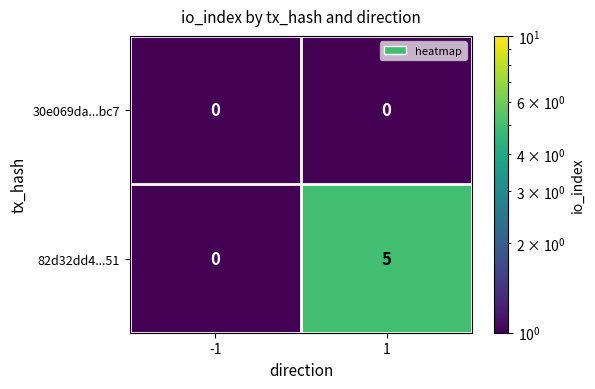

What is the difference between the 82d32dd4...51 values at -1 and 1?

5